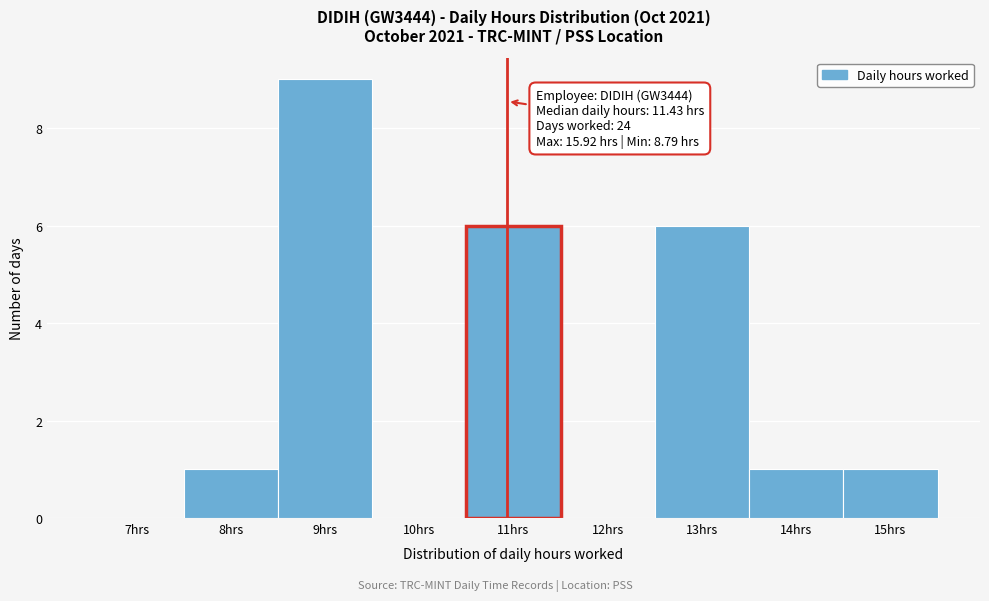

Reading left to right, list all the values displayed in this chart.

7hrs=0	8hrs=1	9hrs=9	10hrs=0	11hrs=6	12hrs=0	13hrs=6	14hrs=1	15hrs=1